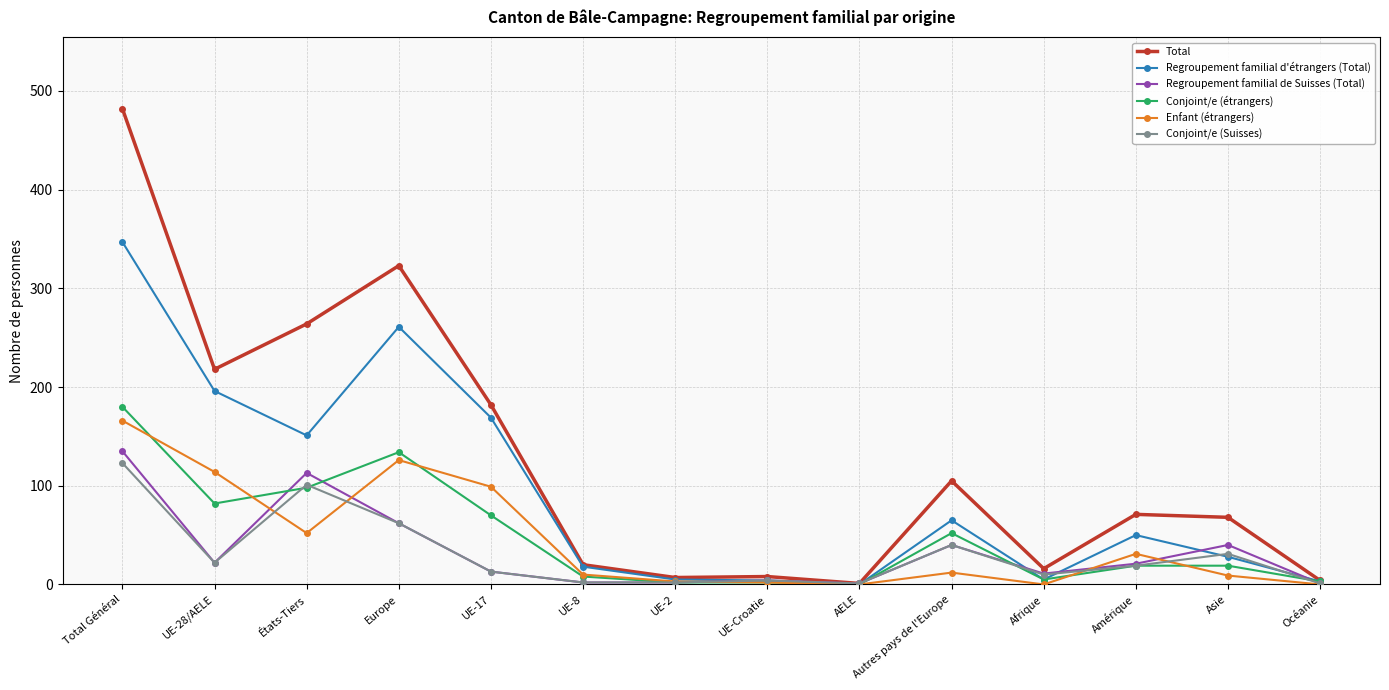

True or false: Regroupement familial d'étrangers (Total) has more than 1 points higher than both neighbors.

True